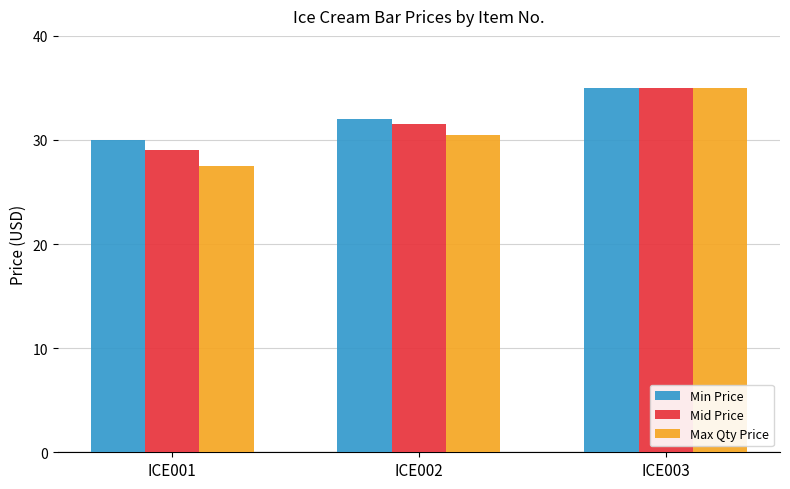

What is the average value of the Max Qty Price series?

31.0